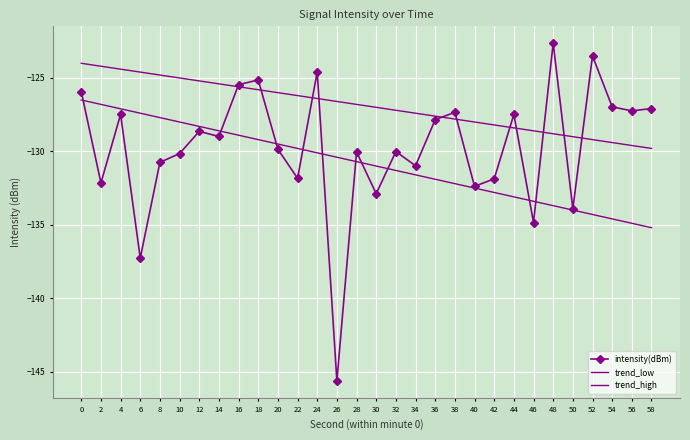

Read the trend_low value at 36.

-131.9